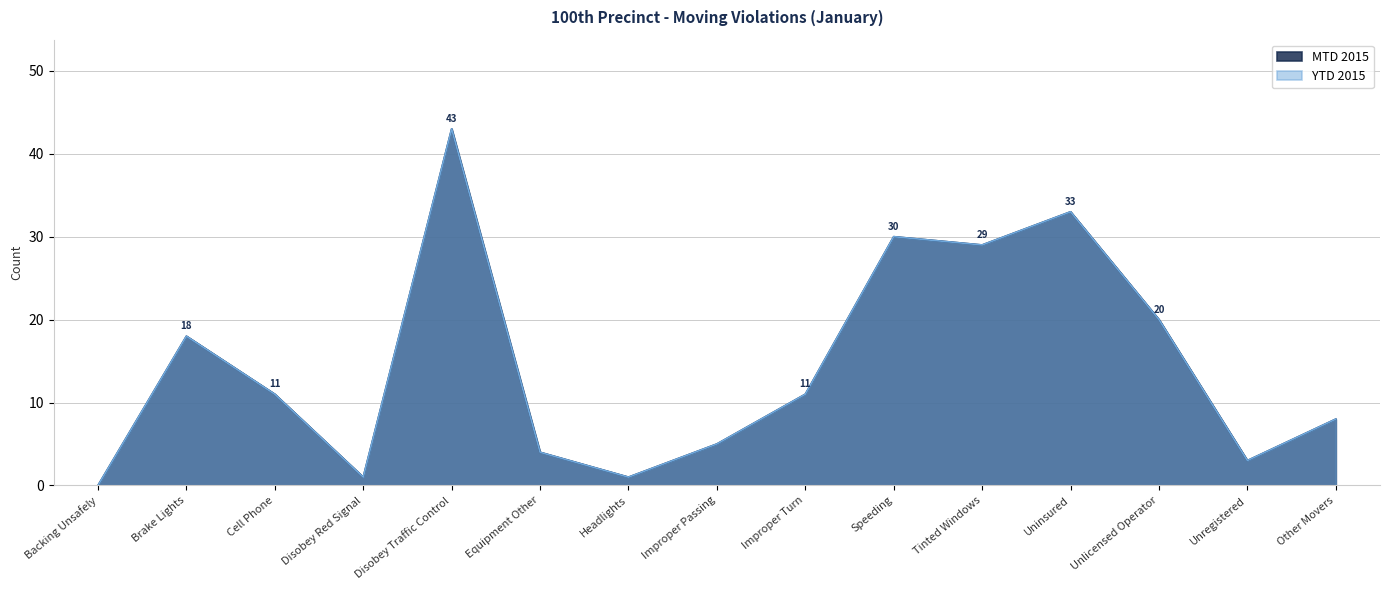

Which series has the largest total across all categories?

MTD 2015